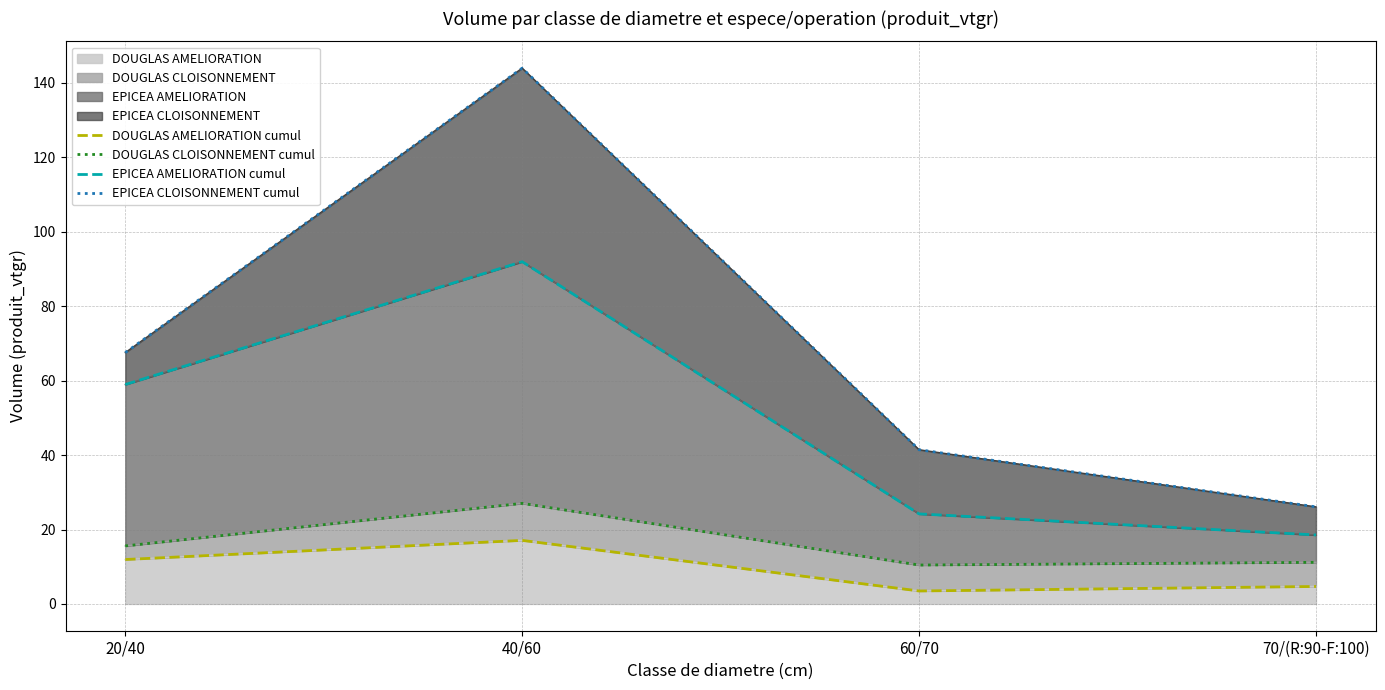

What position from the left is 60/70?

3